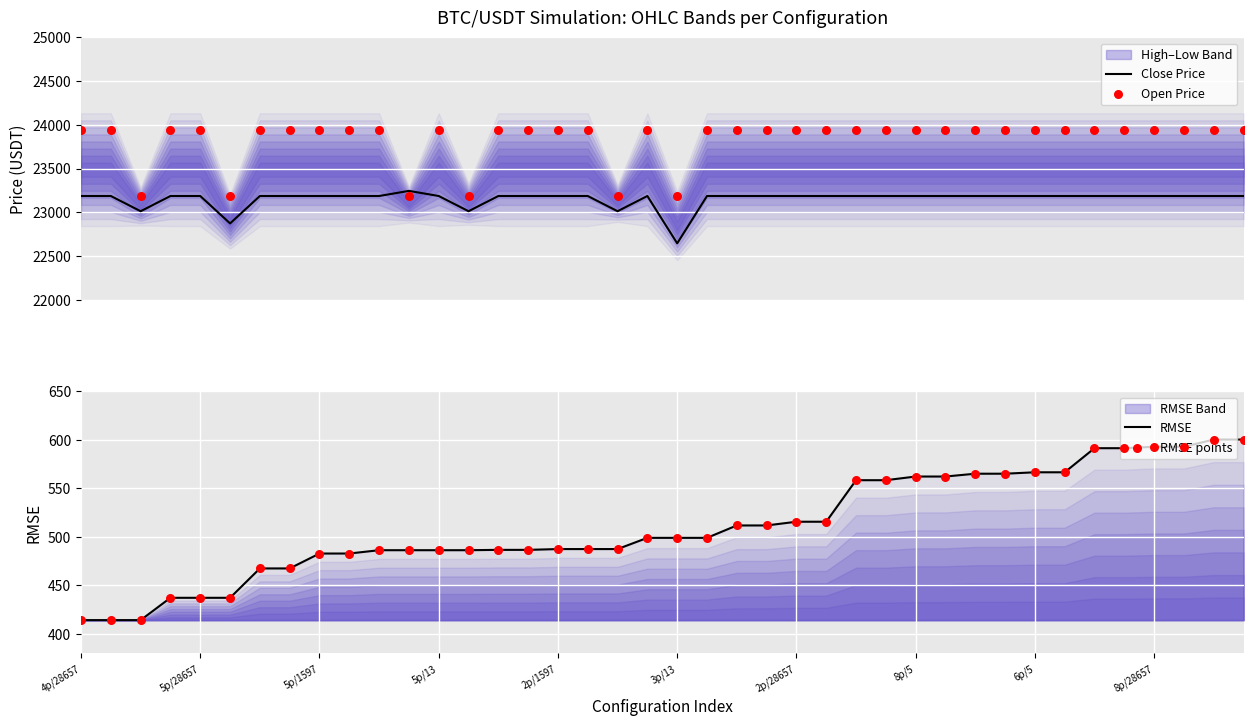

What are all the series names shown in the legend?

Close Price, Open Price, RMSE, RMSE points